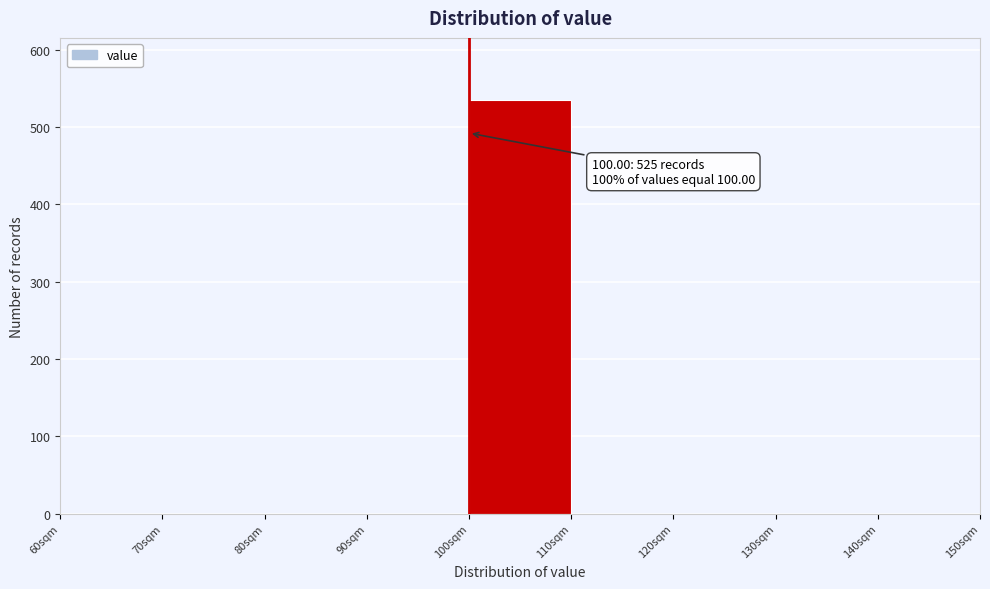

Which range on the x-axis has the tallest bar?

100 to 110